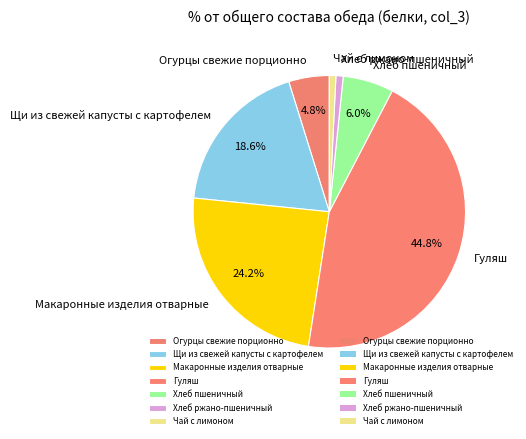

What percentage do Огурцы свежие порционно and Макаронные изделия отварные together represent?

29.0%